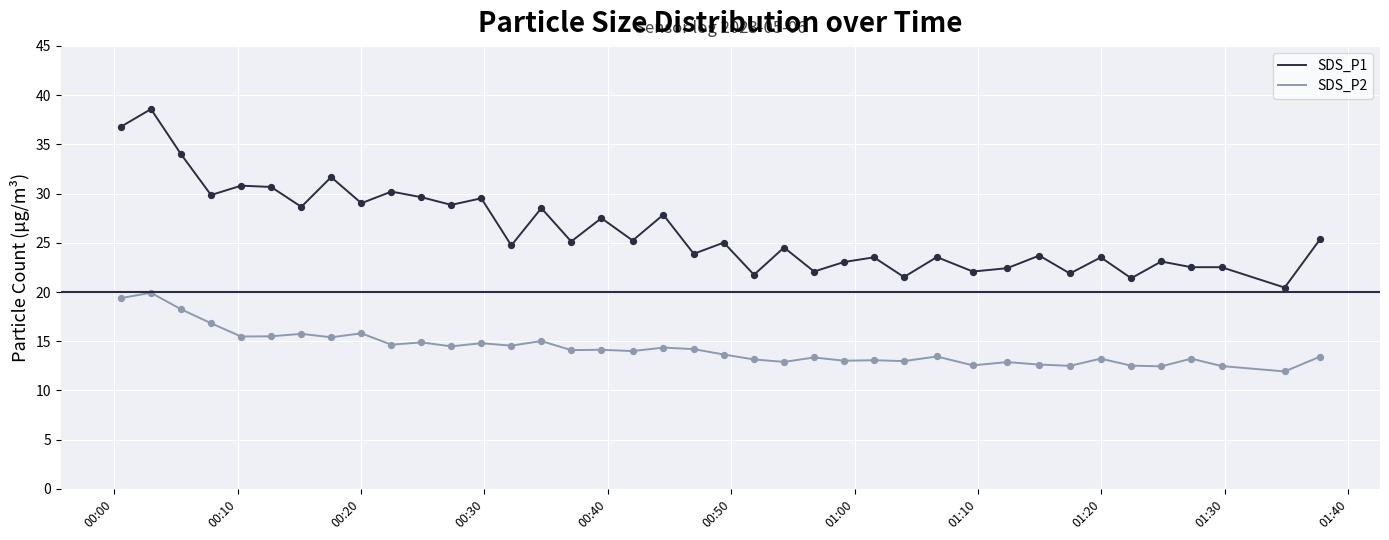

Which series has the largest total across all categories?

SDS_P1